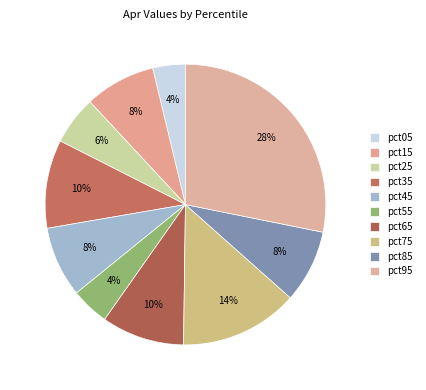

How many slices are in this pie chart?

10